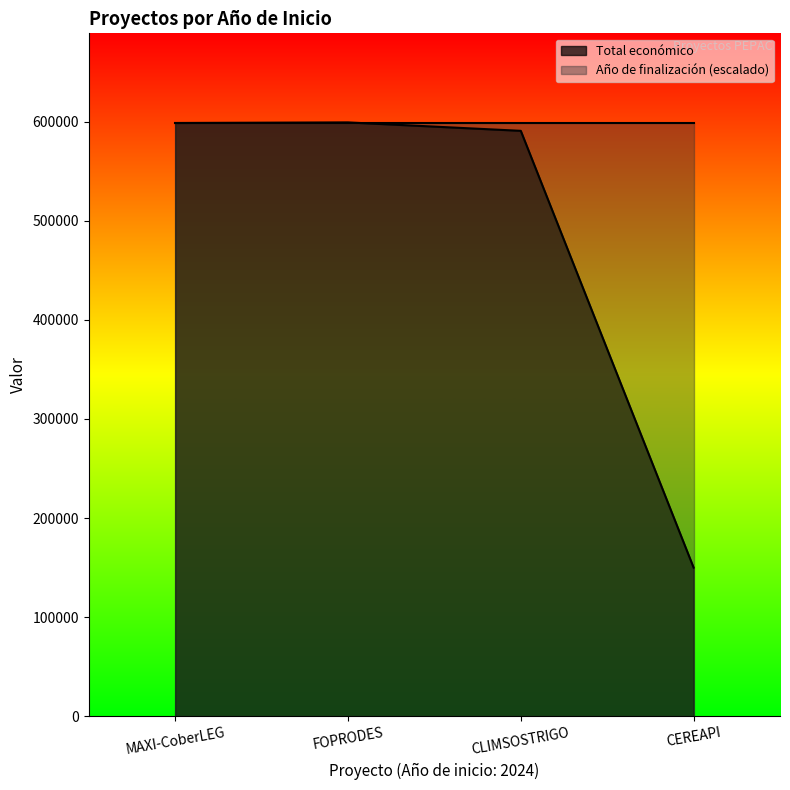

Rank the categories by value from highest to lowest.

FOPRODES, MAXI-CoberLEG, CLIMSOSTRIGO, CEREAPI